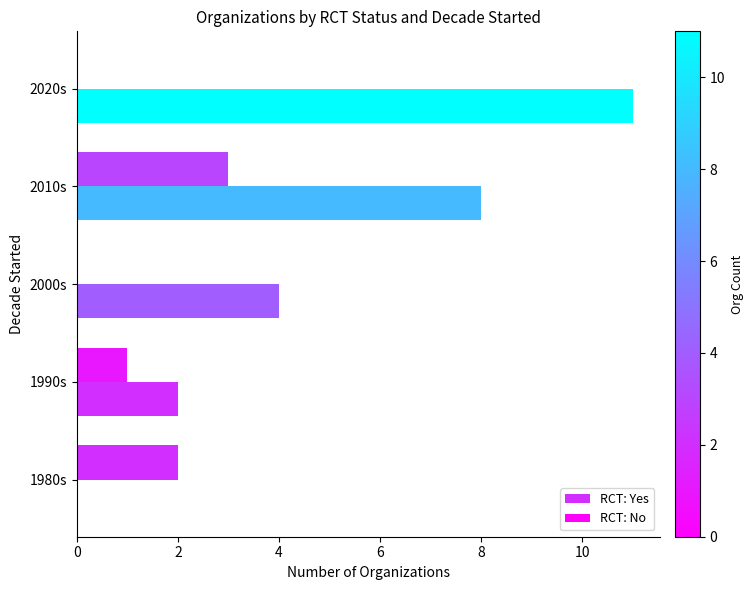

How many series are shown in this chart?

2